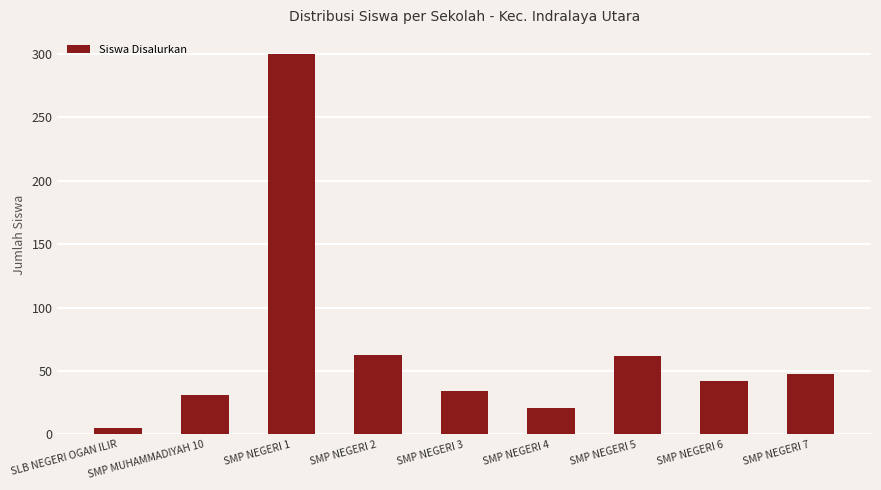

What is the maximum value shown in the chart?

300